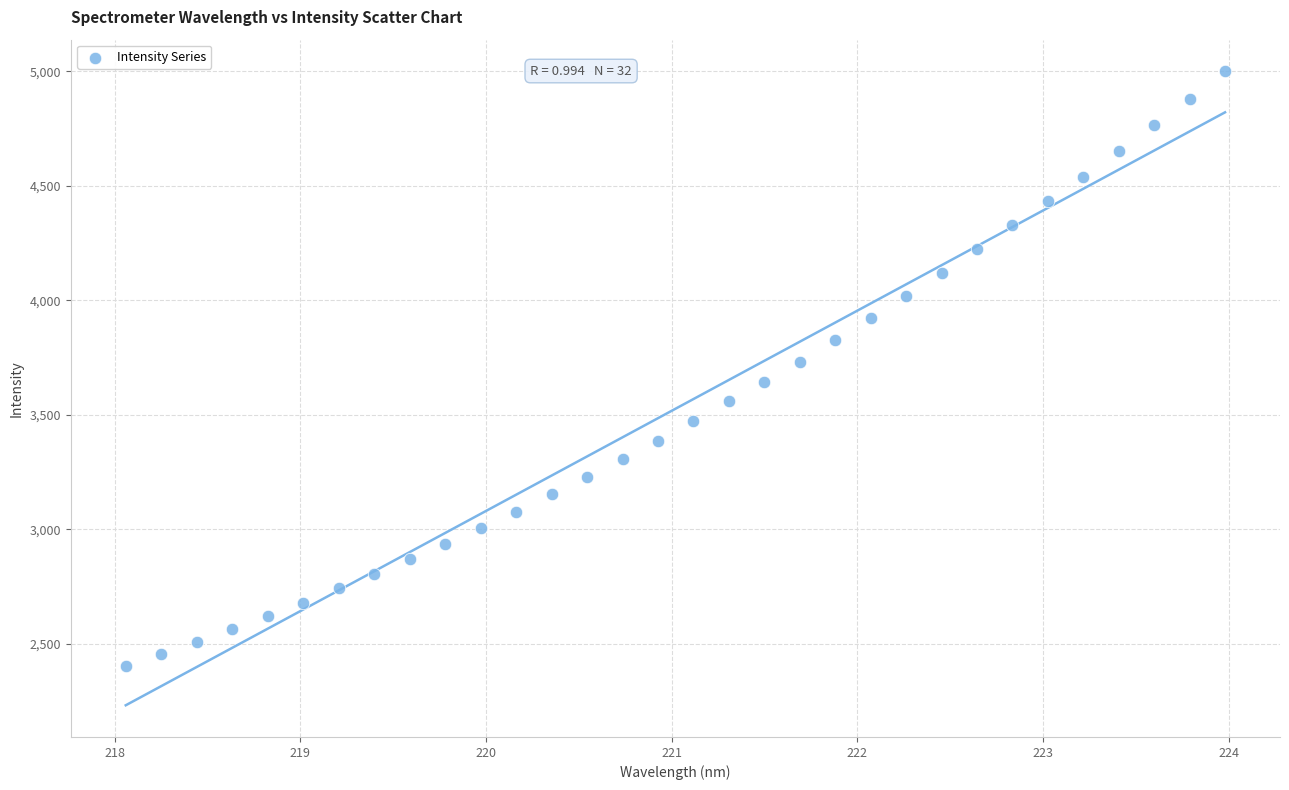

What is the range of Y values (max minus min)?

2596.7